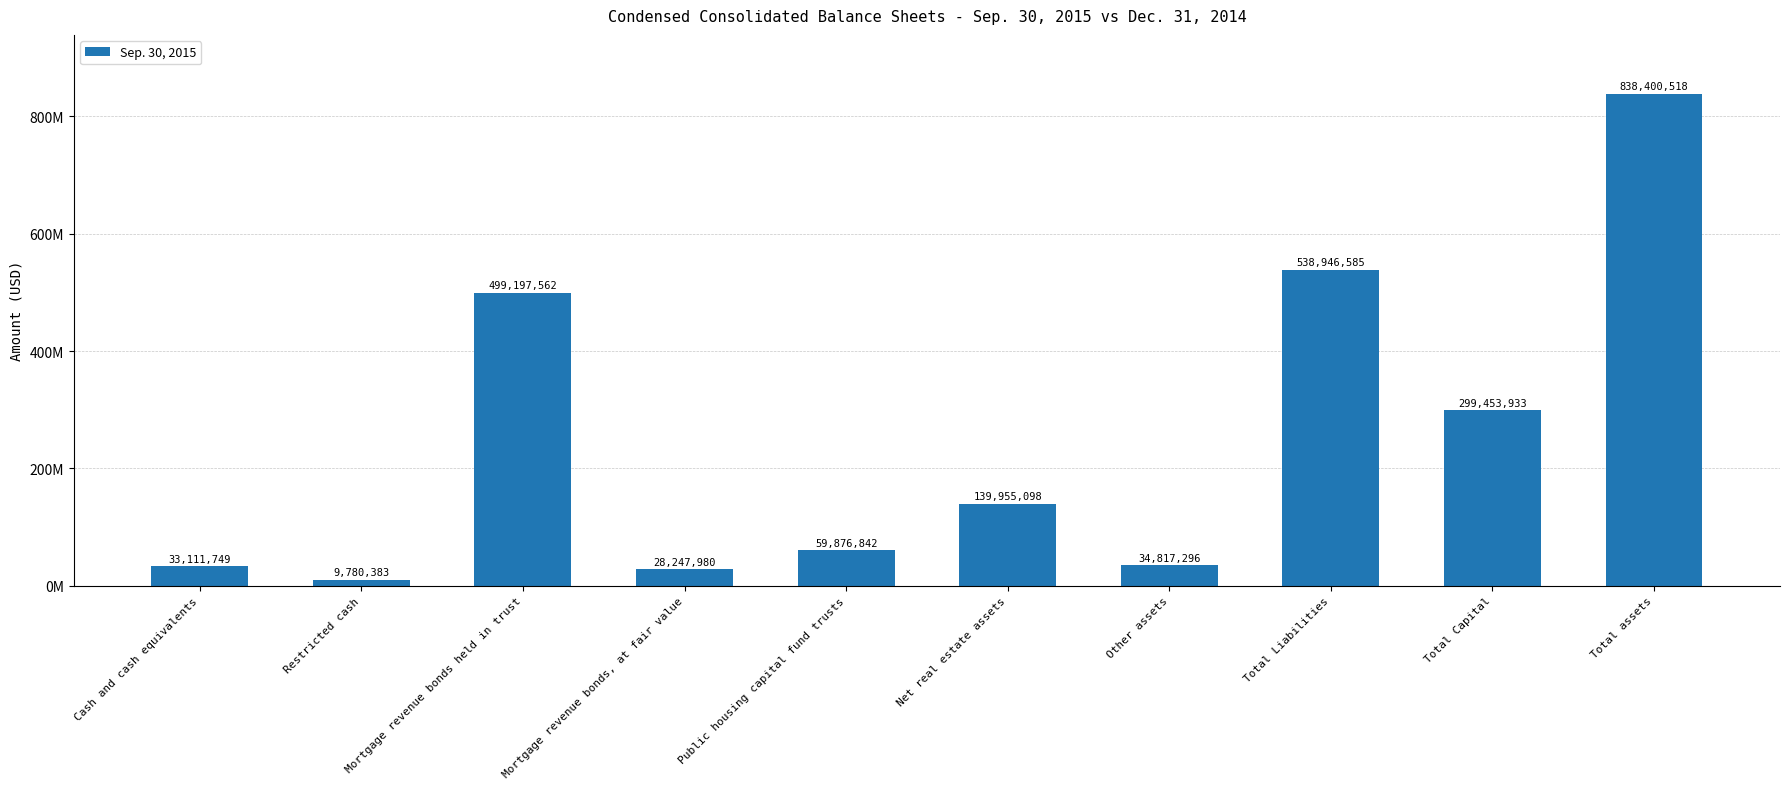

Rank the categories by value from highest to lowest.

Total assets, Total Liabilities, Mortgage revenue bonds held in trust, Total Capital, Net real estate assets, Public housing capital fund trusts, Other assets, Cash and cash equivalents, Mortgage revenue bonds, at fair value, Restricted cash